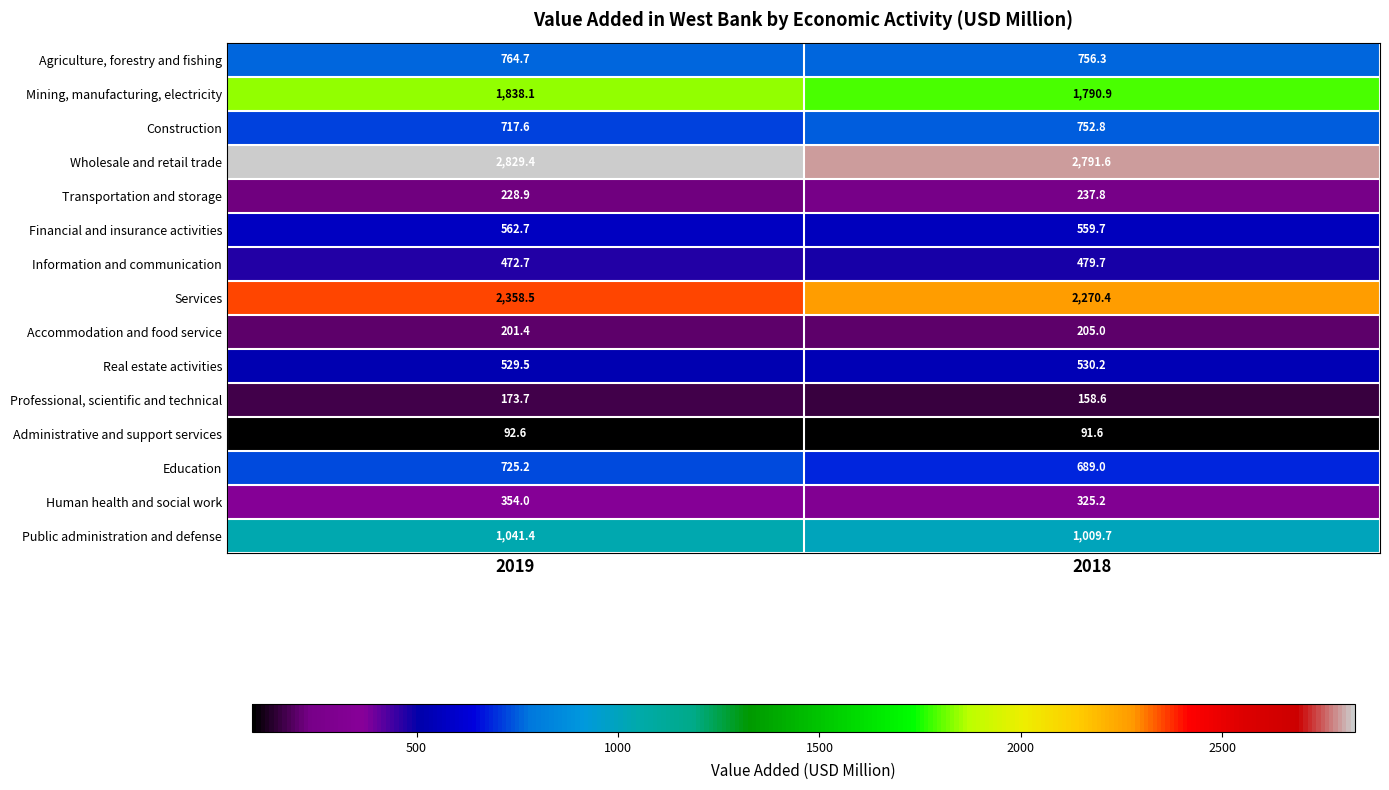

What is the average value of the Education series?

707.1